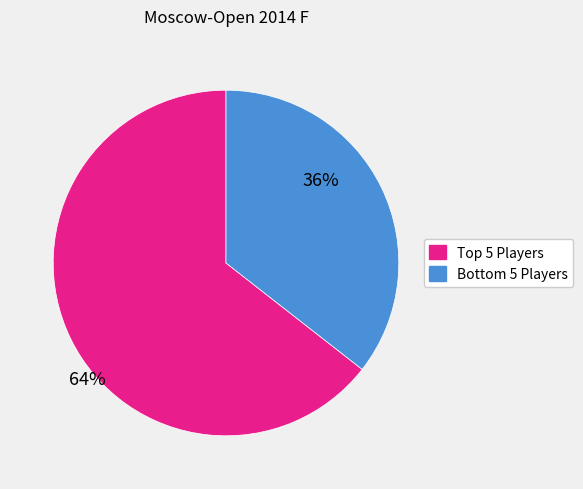

Is there any slice that represents more than half of the pie?

Yes